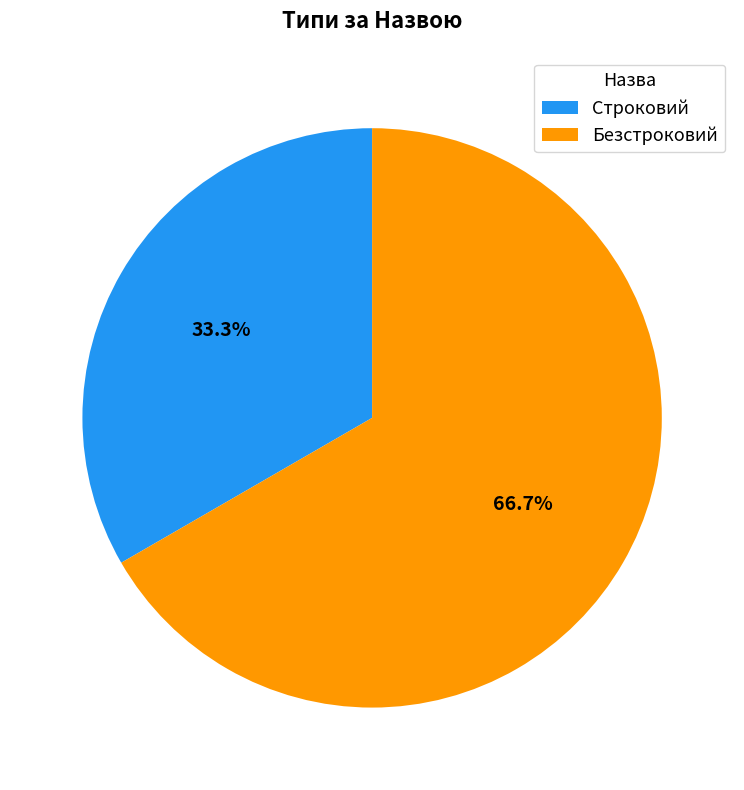

Count the number of slices in the pie.

2